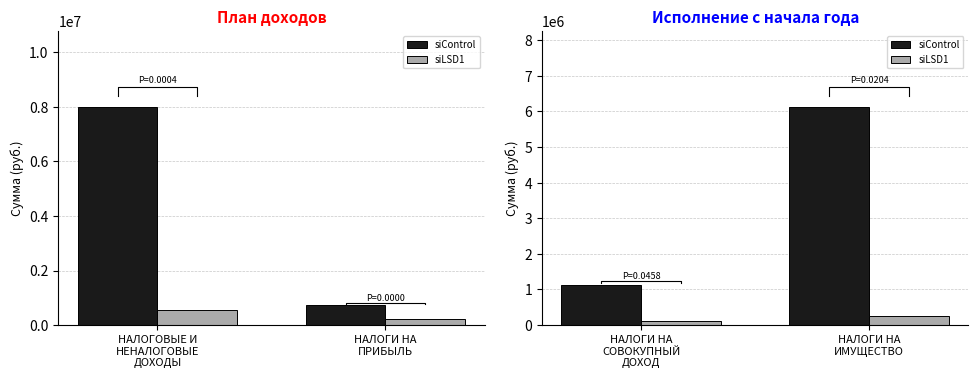

What is the difference between the maximum and minimum values in the siControl series?

4993000.0